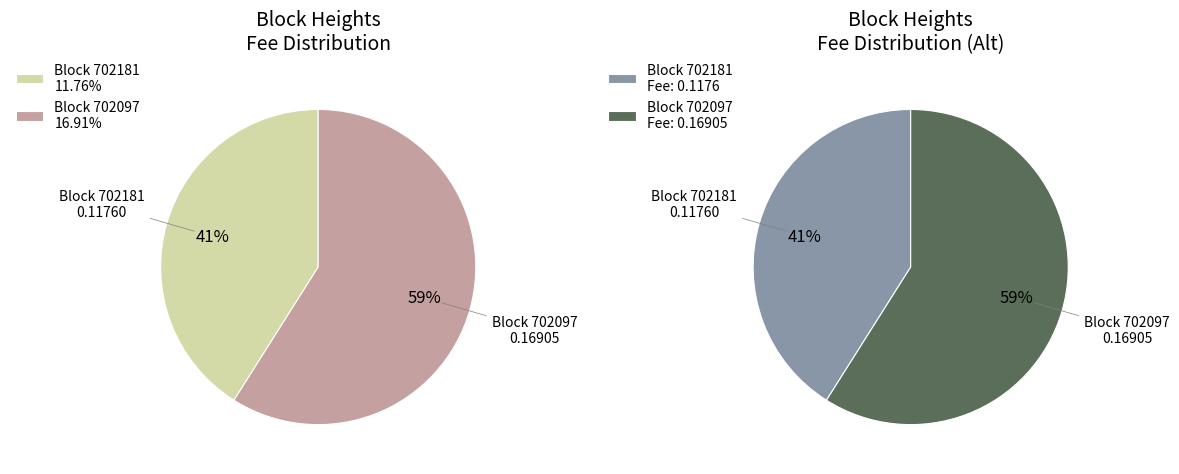

How many segments does this pie chart have?

2